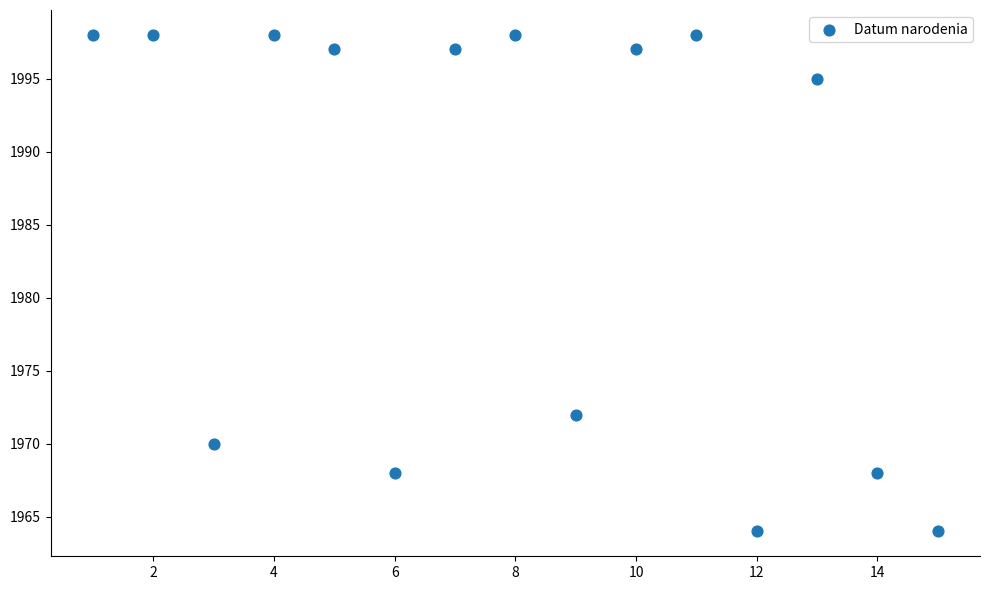

What is the range of Y values (max minus min)?

34